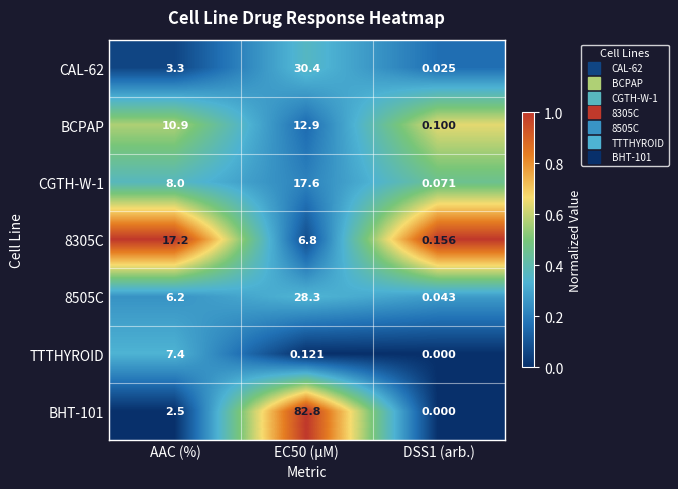

Where does the CAL-62 series first go above 3?

AAC (%)